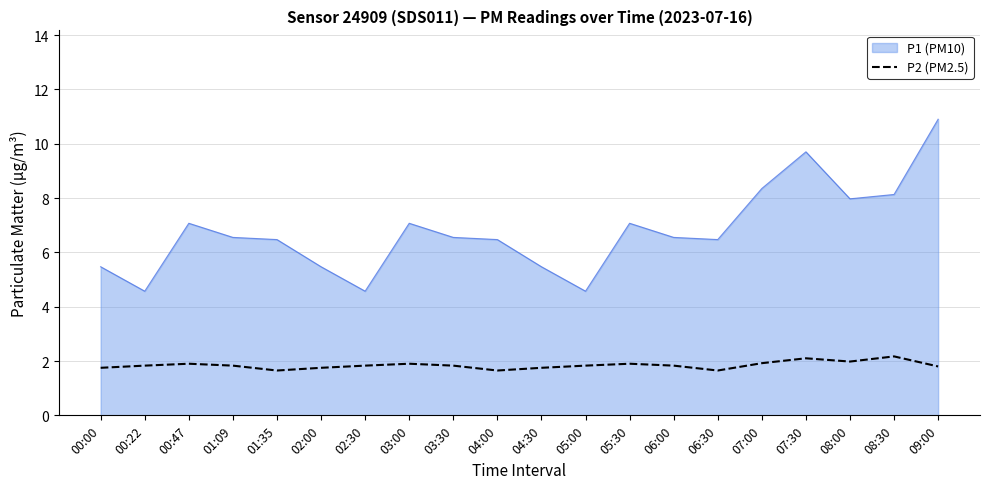

At which category is the sum across all series the highest?

09:00